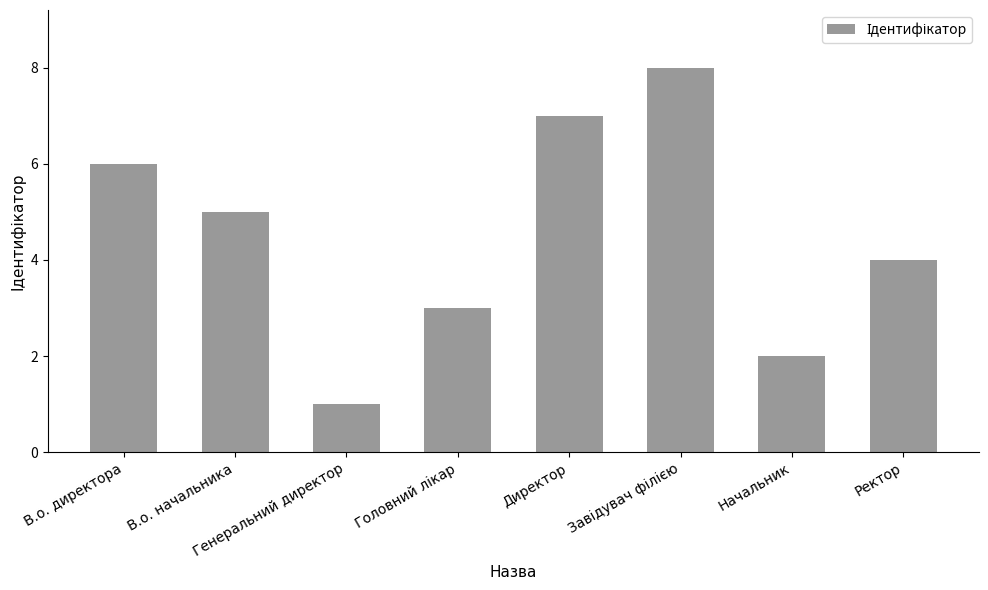

How many values are between 3 and 7?

5